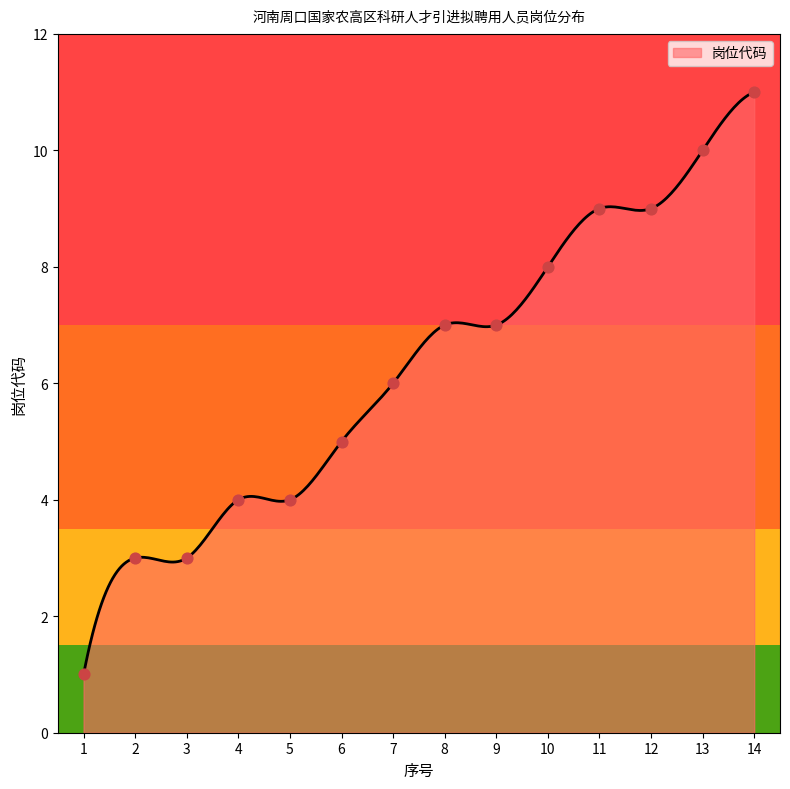

What is the greatest value displayed?

11.0